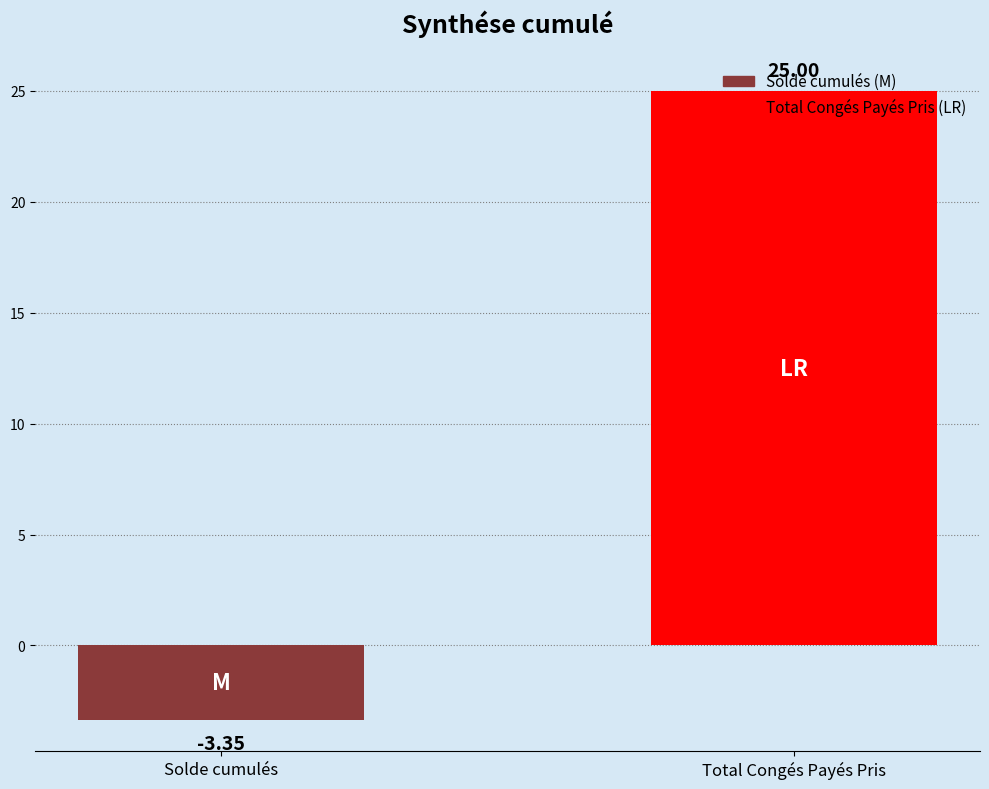

Is it true that the value at Total Congés Payés Pris is 25.0?

True